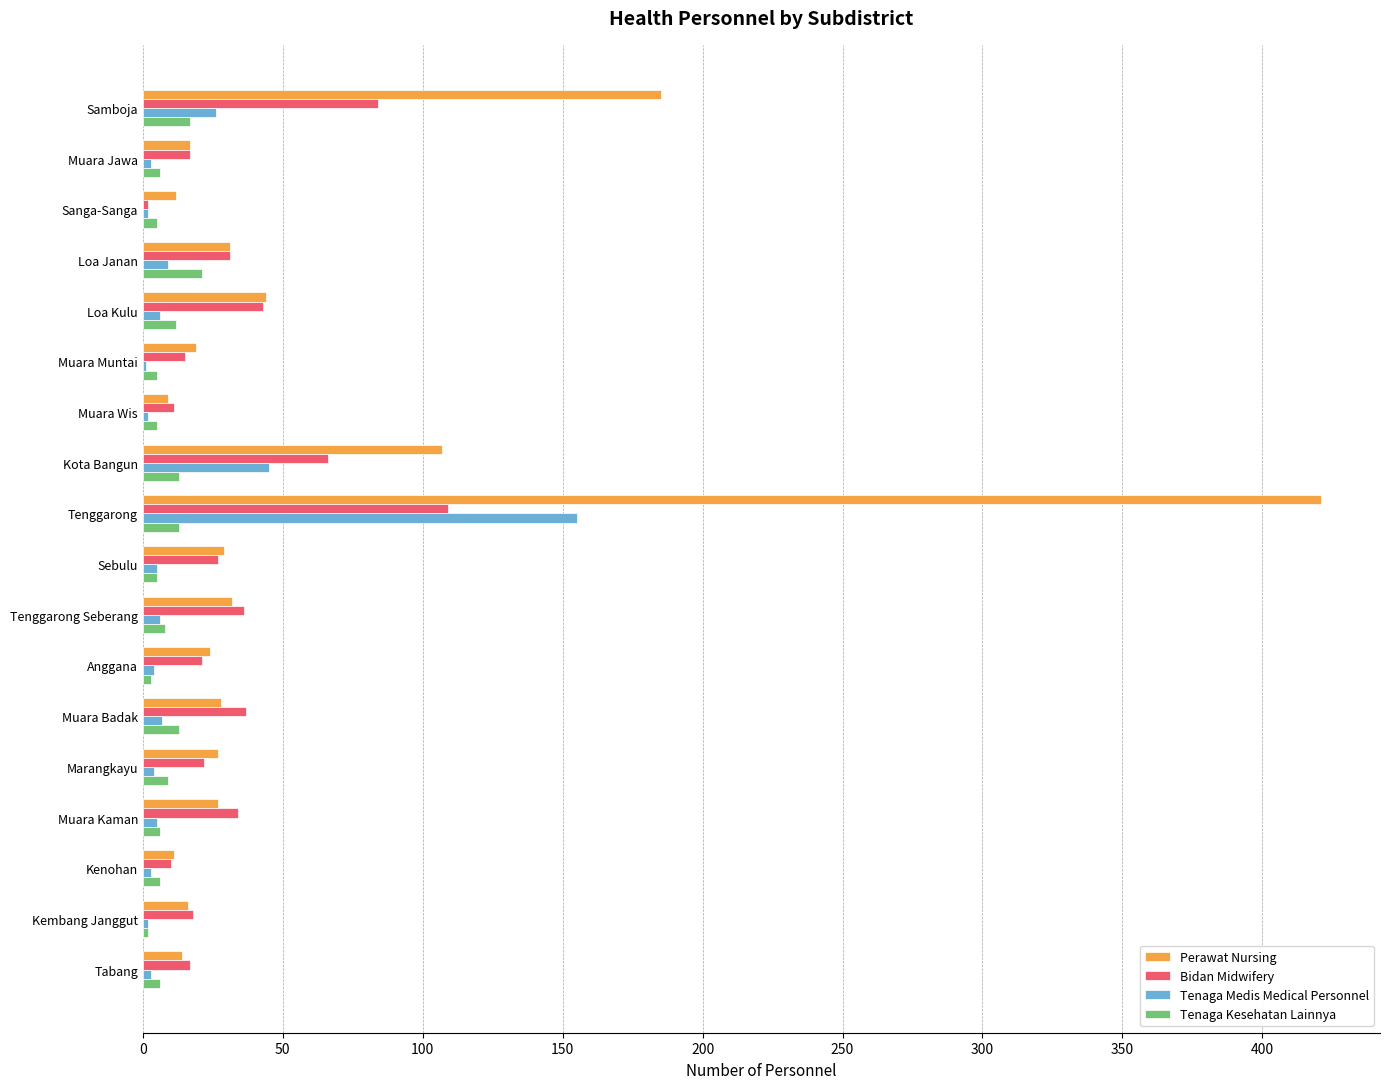

What is the sum of all Bidan Midwifery values?

600